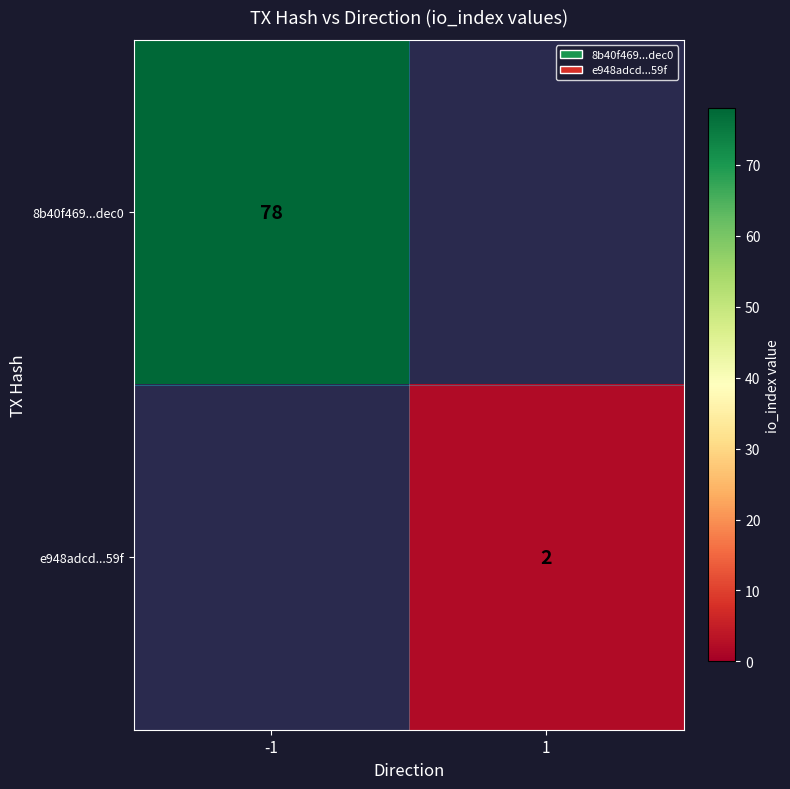

True or false: e948adcd...59f has a value of 1 at 1.

False